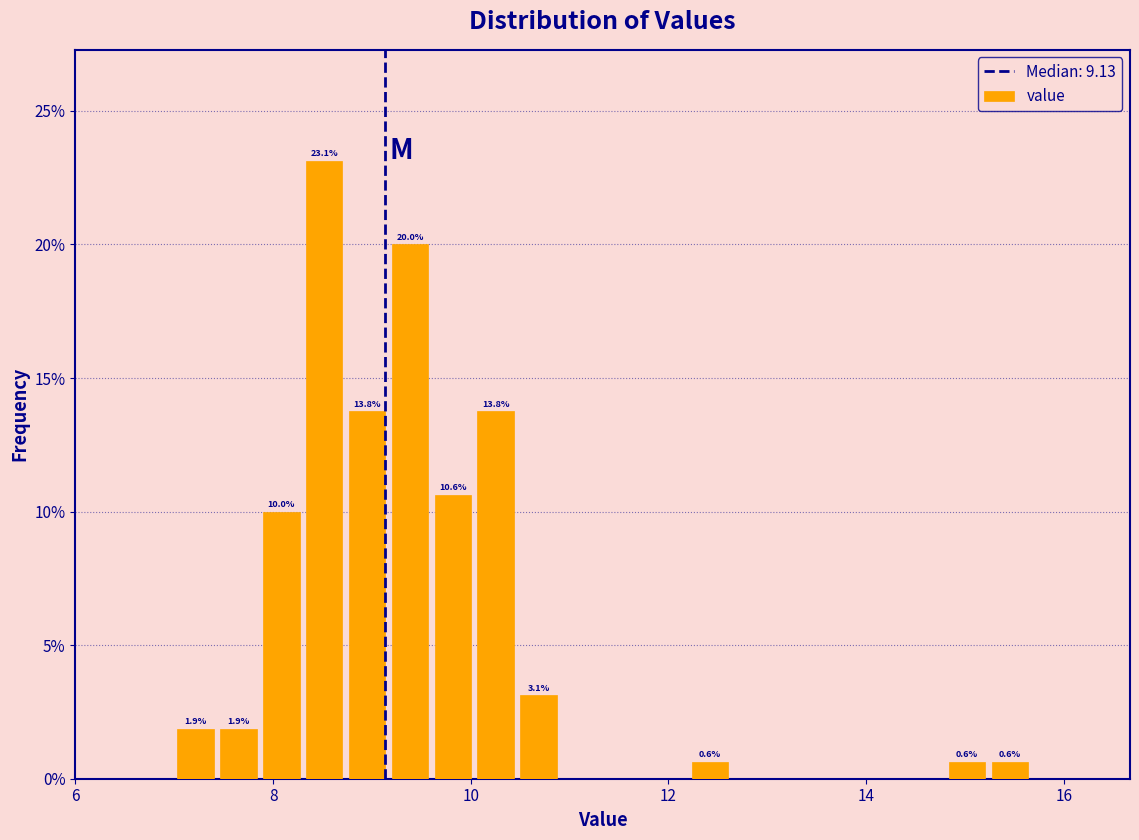

Read against the x-axis, roughly where is the centre of the tallest bar?

8.6